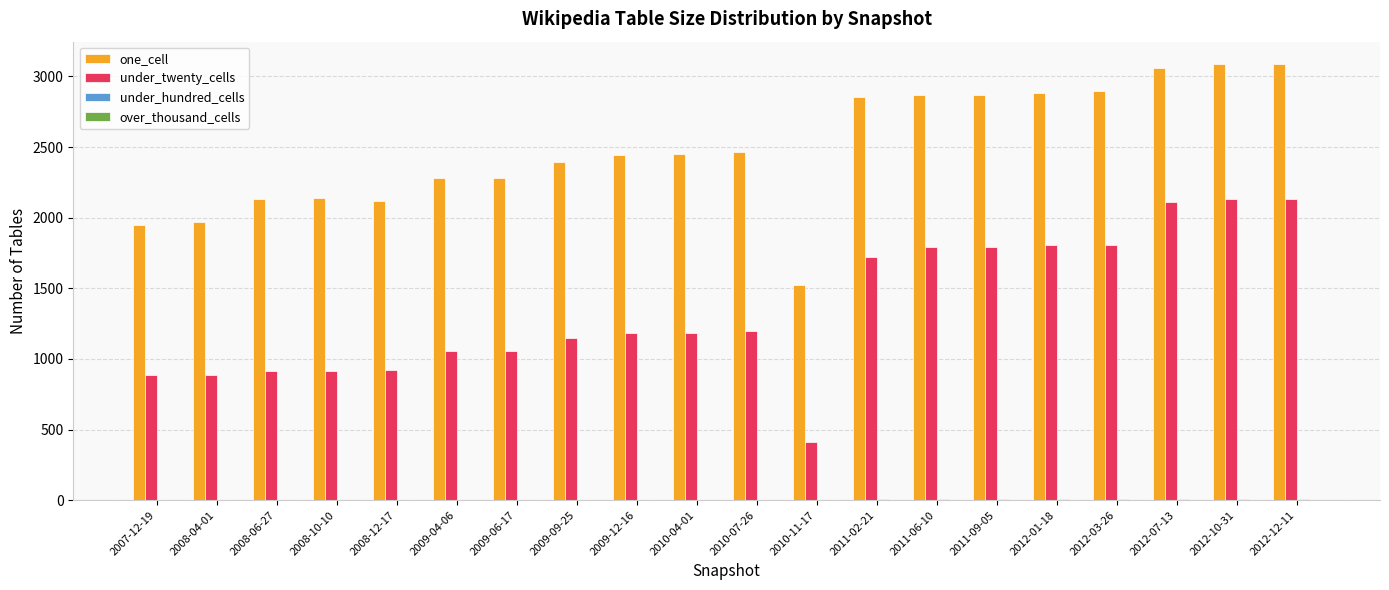

How many groups of bars are there?

20